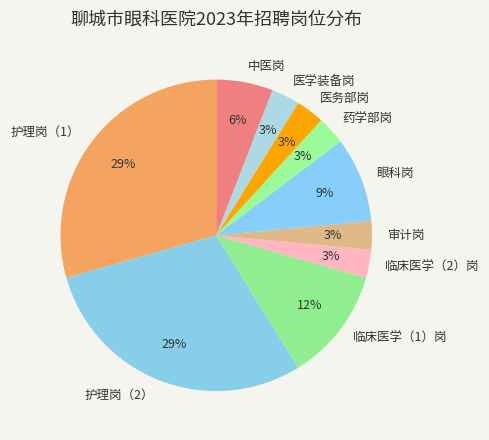

Combined, do 审计岗 and 医学装备岗 account for over 50%?

No